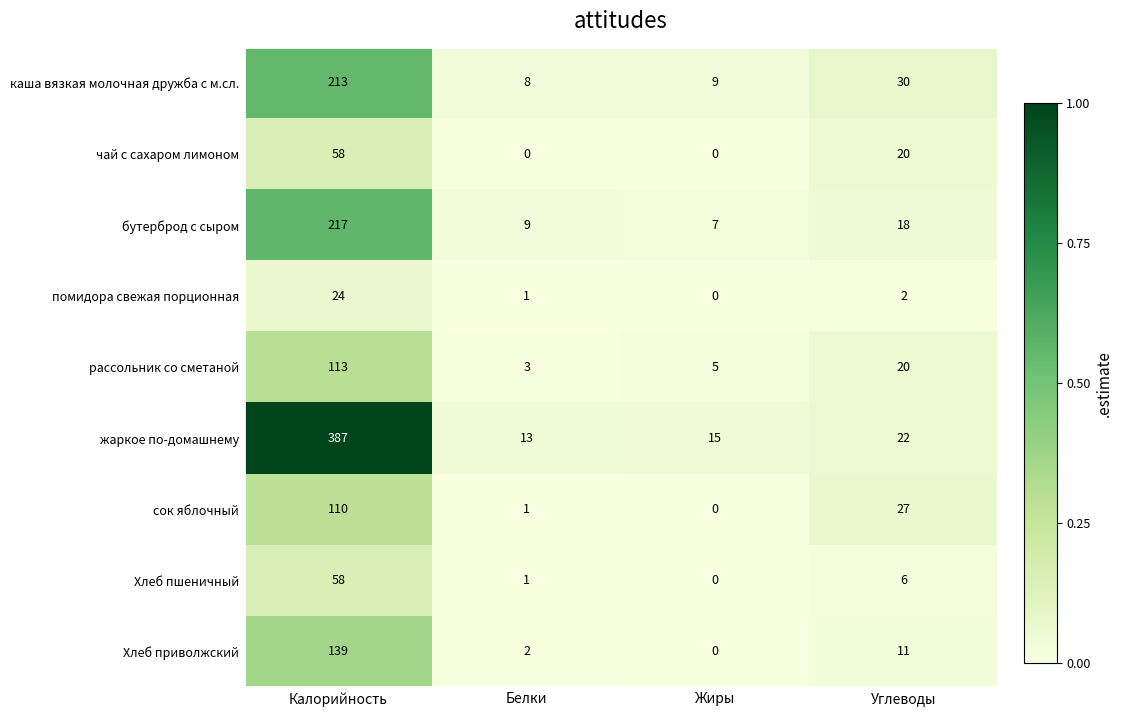

The value of Хлеб пшеничный at Жиры is 21. True or false?

False